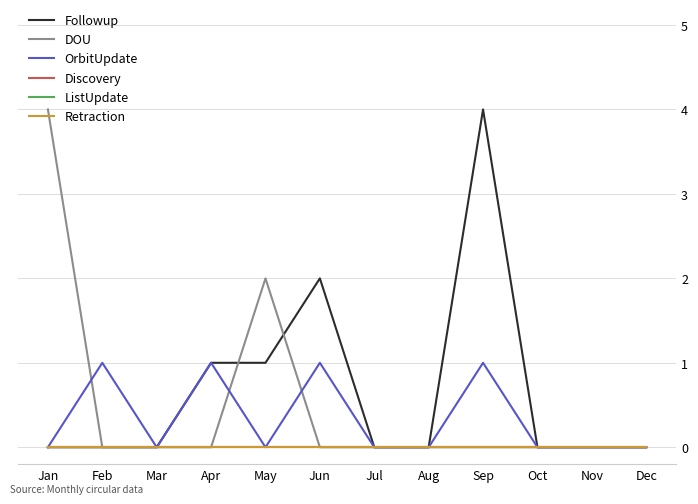

Is the value of Followup at Jan greater than the value of Retraction at Jul?

No